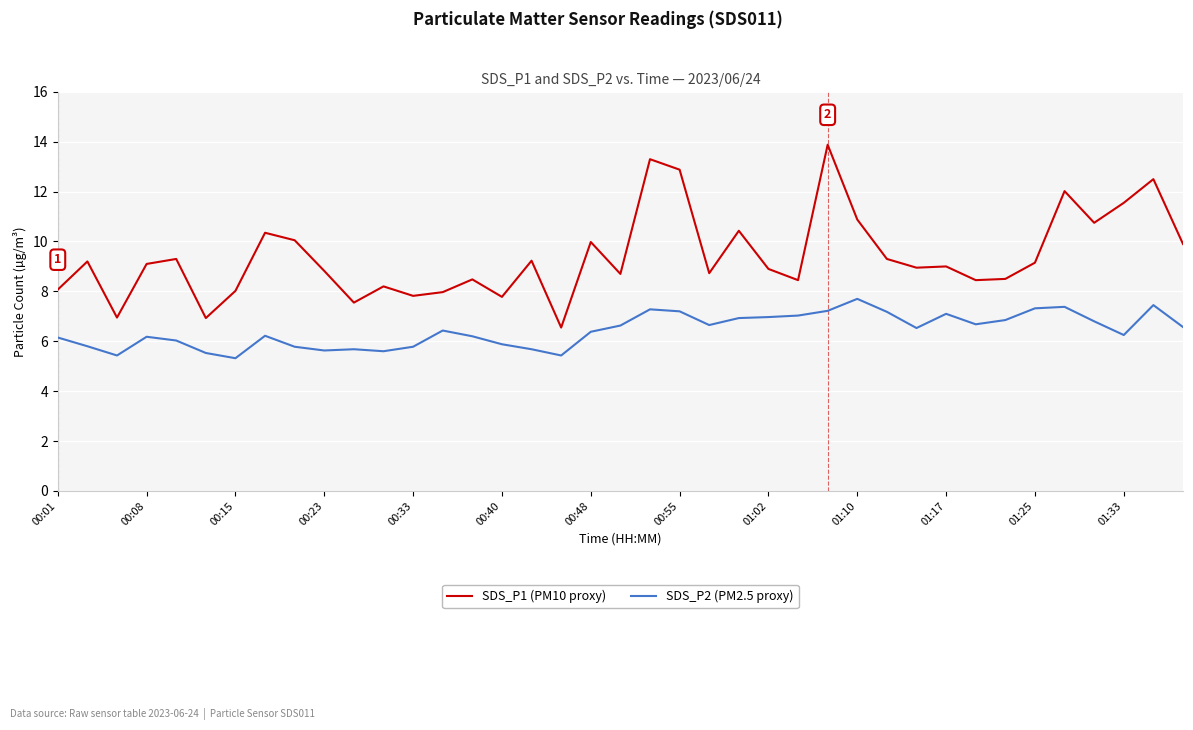

What is the greatest value displayed?

13.9